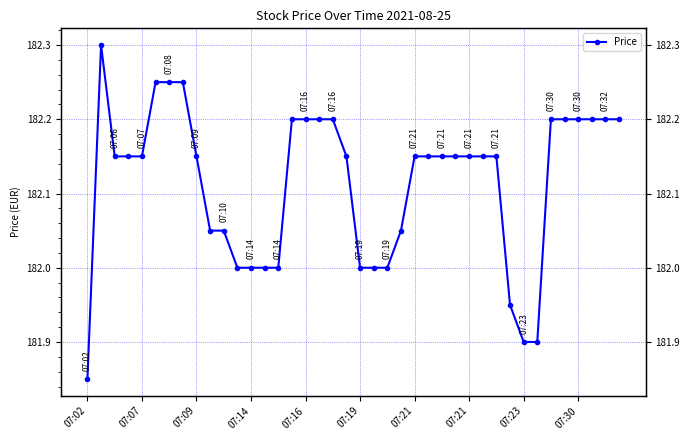

What is the sum of the values at 07:09 and 15?

364.4